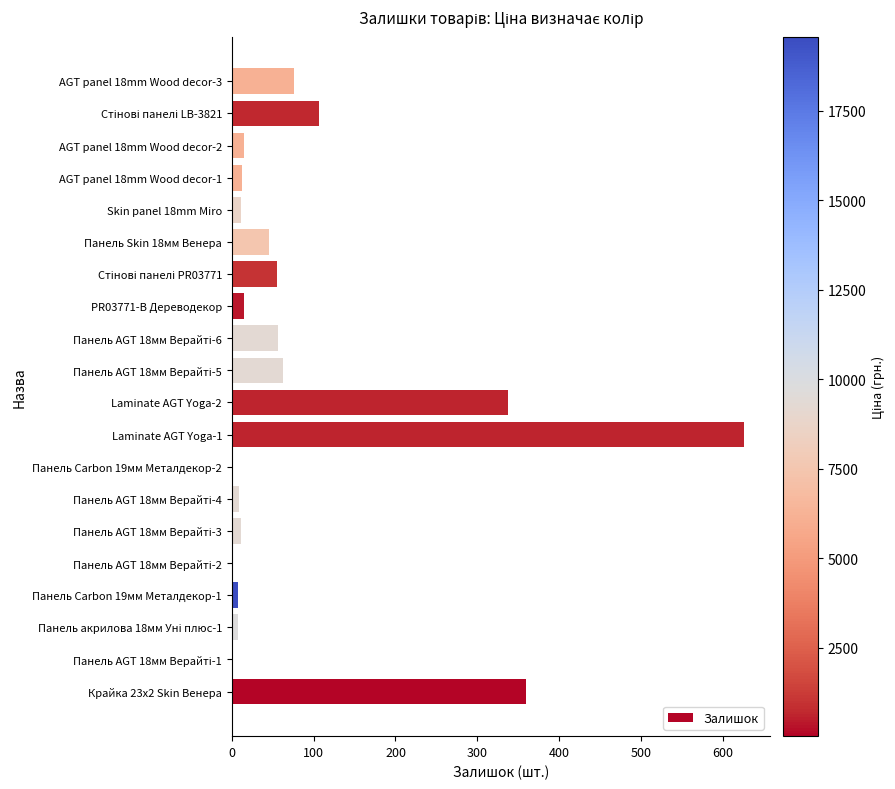

Is it true that the value at Laminate AGT Yoga-1 is 1080?

False